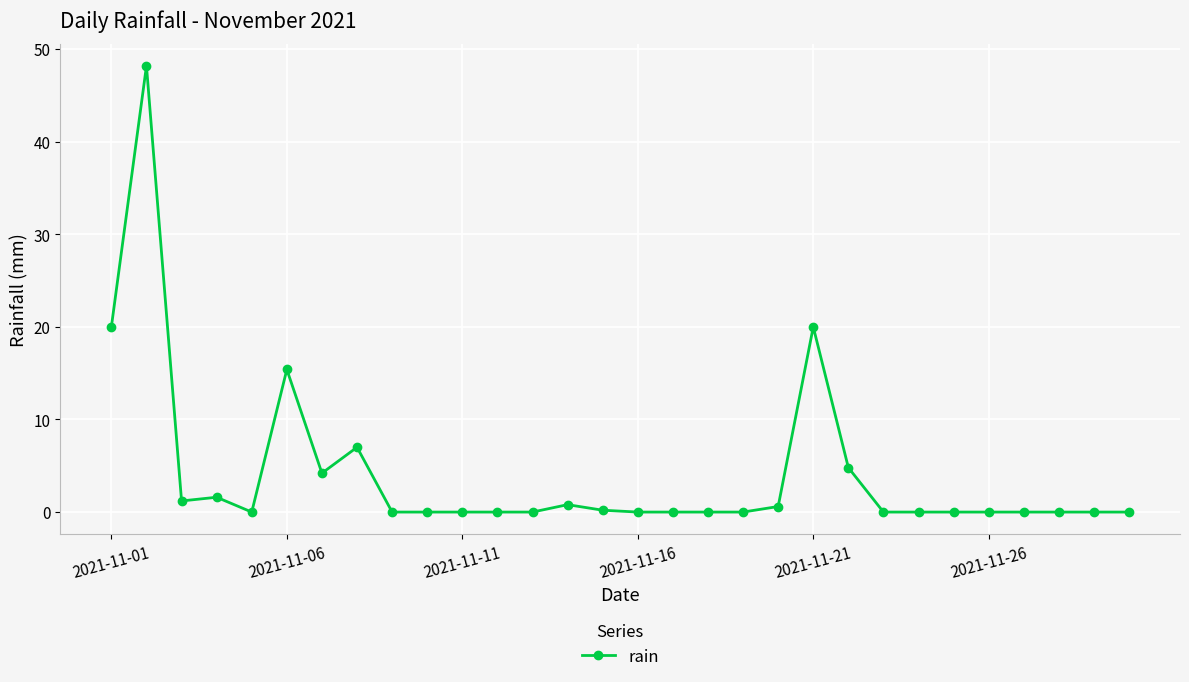

What is the value of the 21st point from the left?

20.0